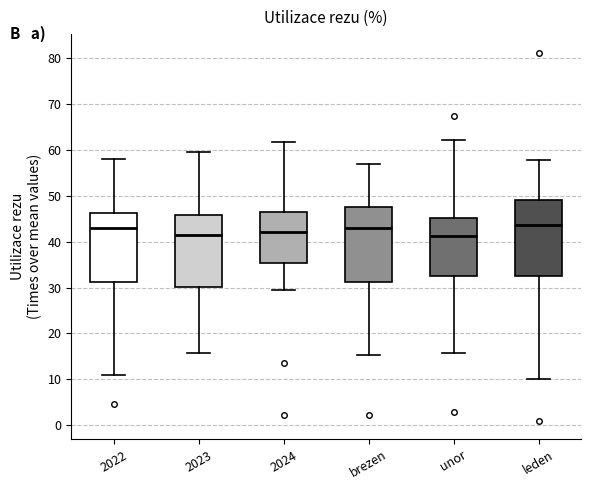

Reading left to right, read every box against the y-axis: the position of its median line, the range the box covers, and the ends of its whiskers. The values are not printed on the chart, so give them approximately, as read against the axis.

2022: median 43, box 31 to 46, whiskers 11 to 58
2023: median 41, box 30 to 46, whiskers 16 to 60
2024: median 42, box 35 to 46, whiskers 29 to 62
brezen: median 43, box 31 to 47, whiskers 15 to 57
unor: median 41, box 32 to 45, whiskers 16 to 62
leden: median 44, box 33 to 49, whiskers 10 to 58